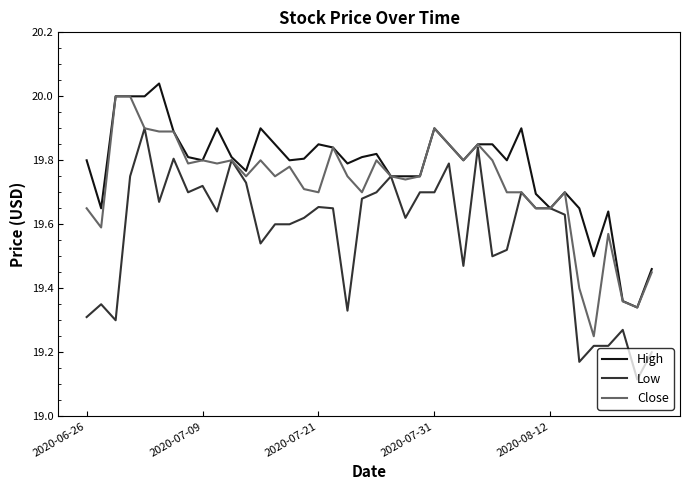

Rank the series by their average value, from lowest to highest.

Low, Close, High